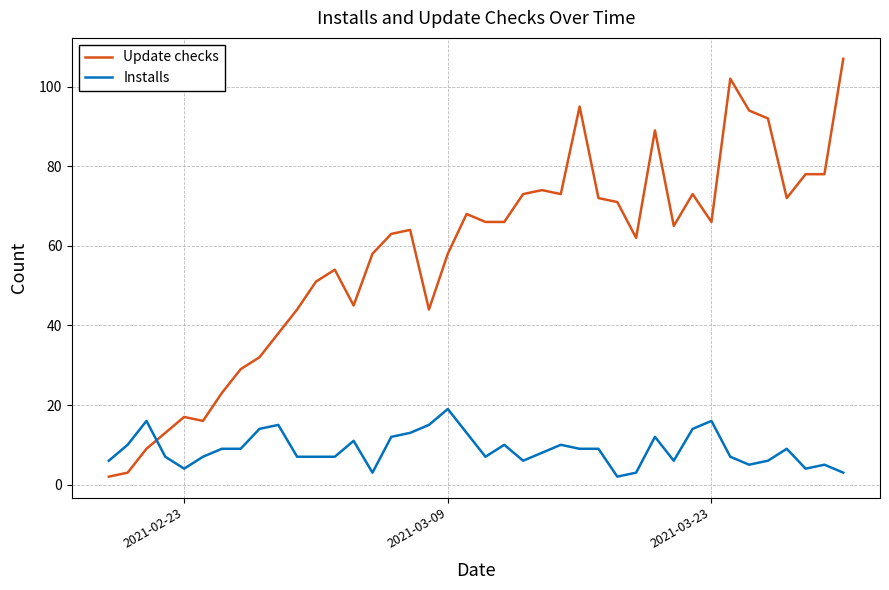

True or false: Update checks has more than 2 interior local peaks.

True